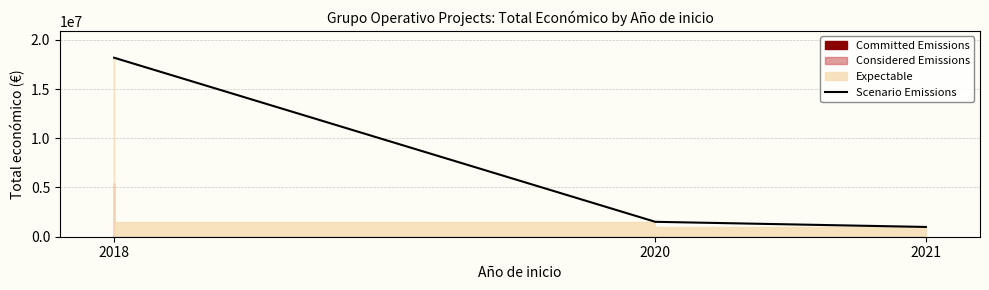

True or false: the data shows 18177805 at 2018.

True